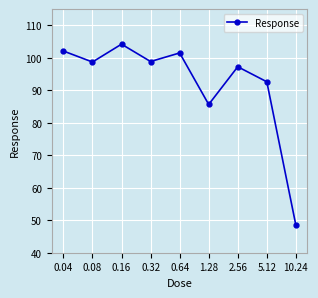

What is the ratio of the value at 0.64 to the value at 0.32?

1.0